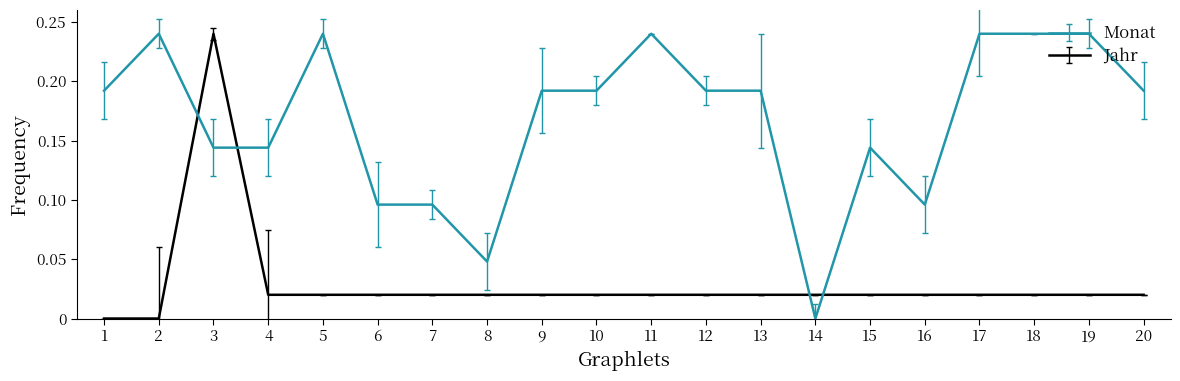

Rank the series by their average value, from lowest to highest.

Jahr, Monat